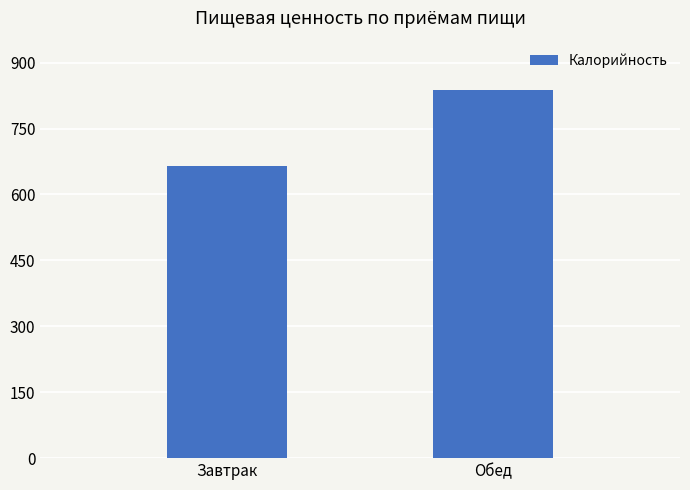

What position from the right is Обед?

1